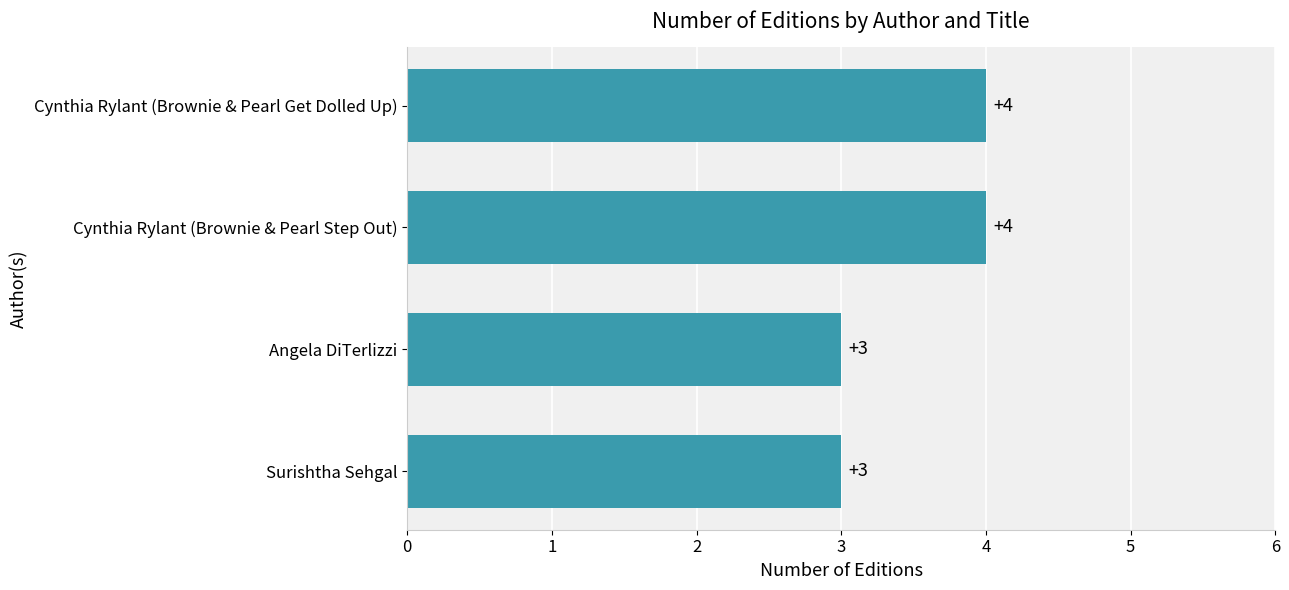

Reading bottom to top, transcribe all the data shown in this chart.

3	3	4	4